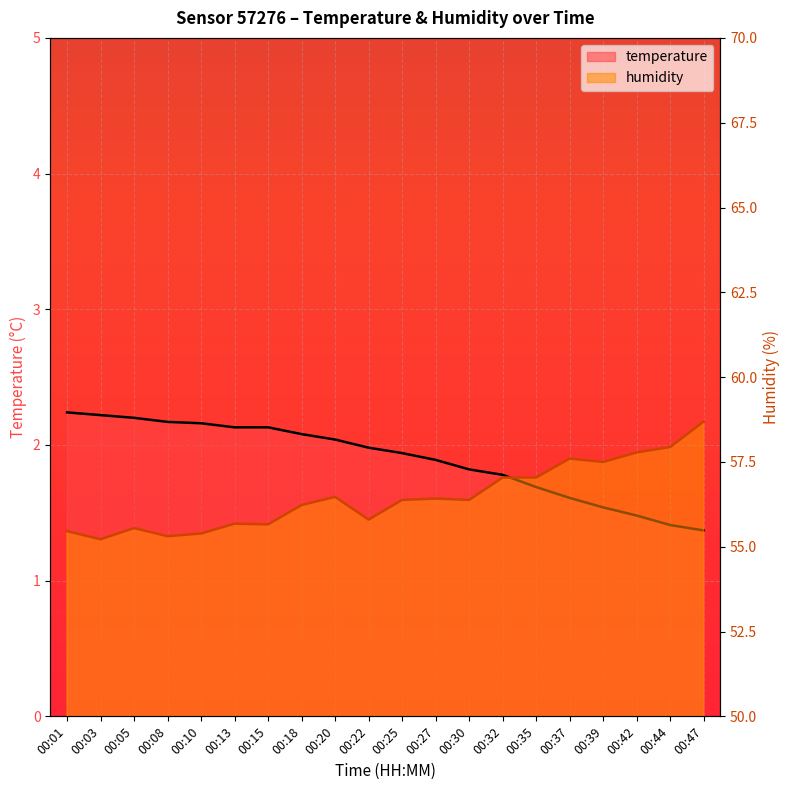

Is it true that humidity equals 99.4 at 00:10?

False